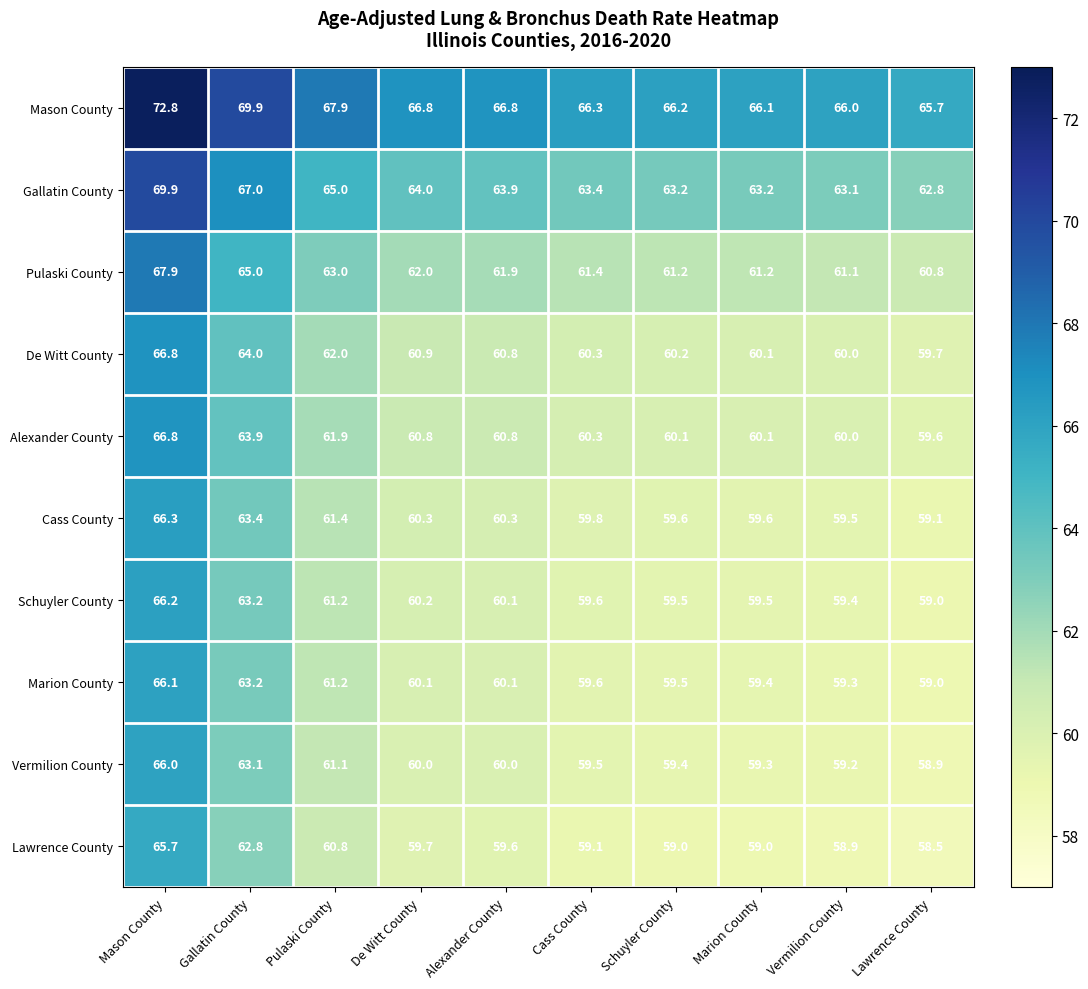

The value of Gallatin County at Lawrence County is 62.8. True or false?

True